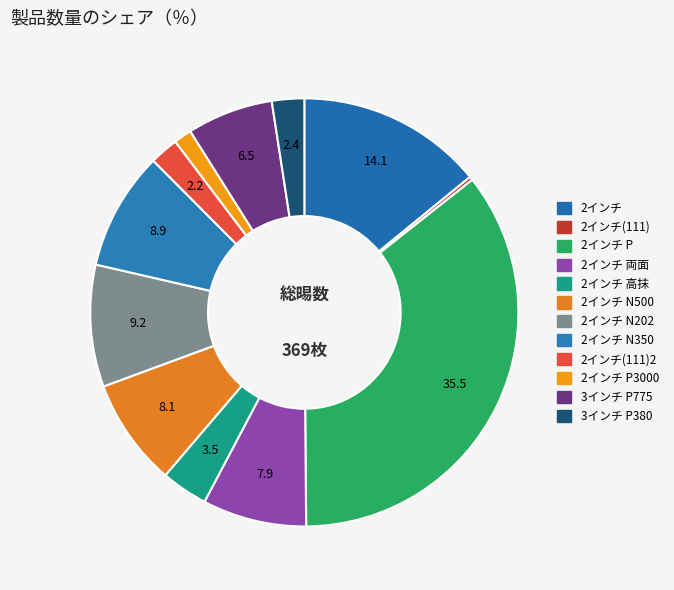

To the nearest percent, what is the average slice percentage?

8%